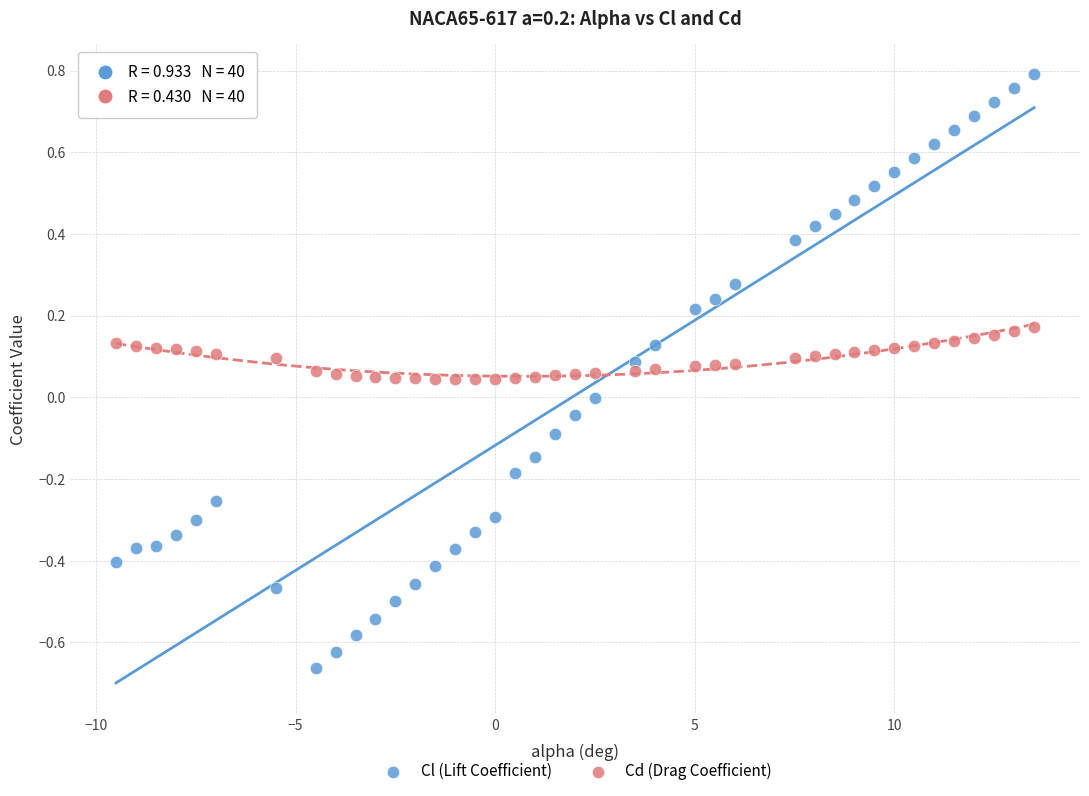

Which series reaches the minimum Y coordinate?

Cl (Lift Coefficient)